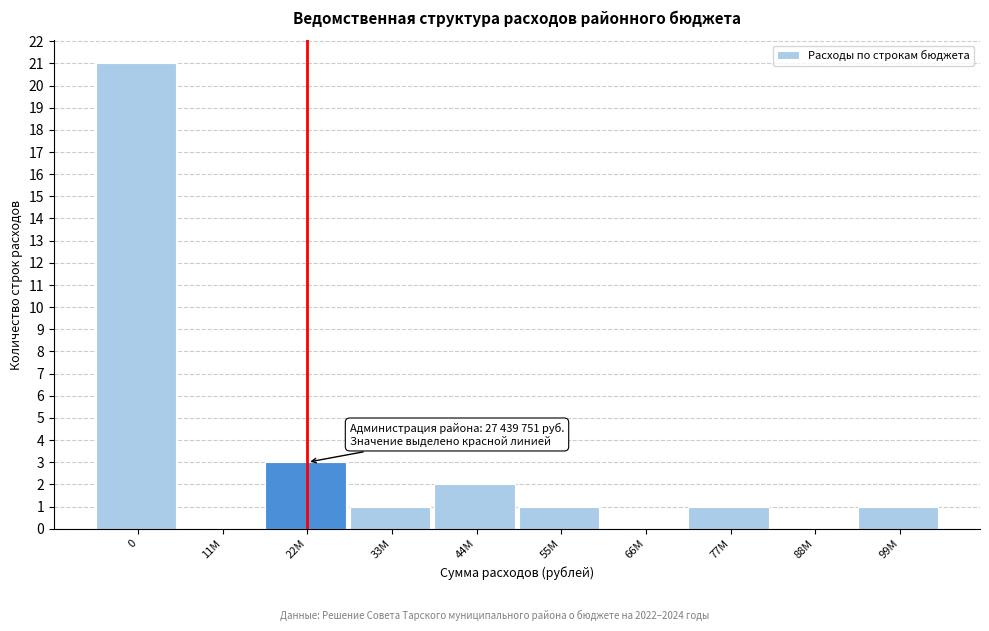

Reading right to left, transcribe all the data shown in this chart.

99M=1	88M=0	77M=1	66M=0	55M=1	44M=2	33M=1	22M=3	11M=0	0=21